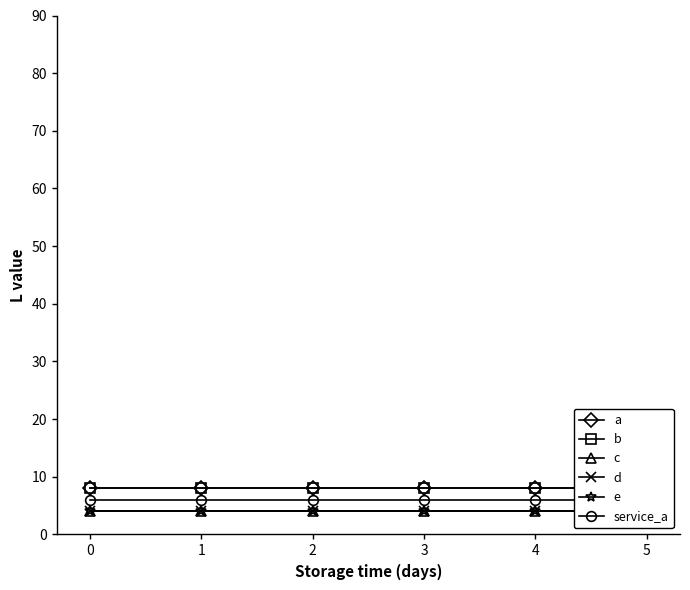

How many lines are shown in the chart?

6